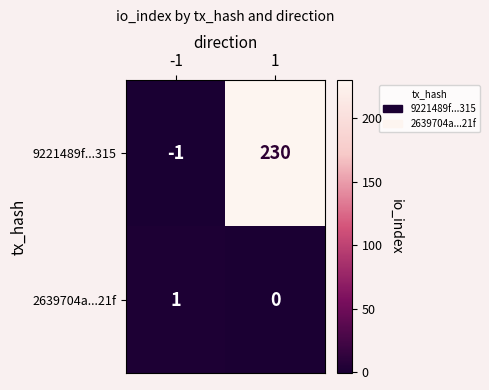

The 2639704a...21f series shows 0 at 1. True or false?

True